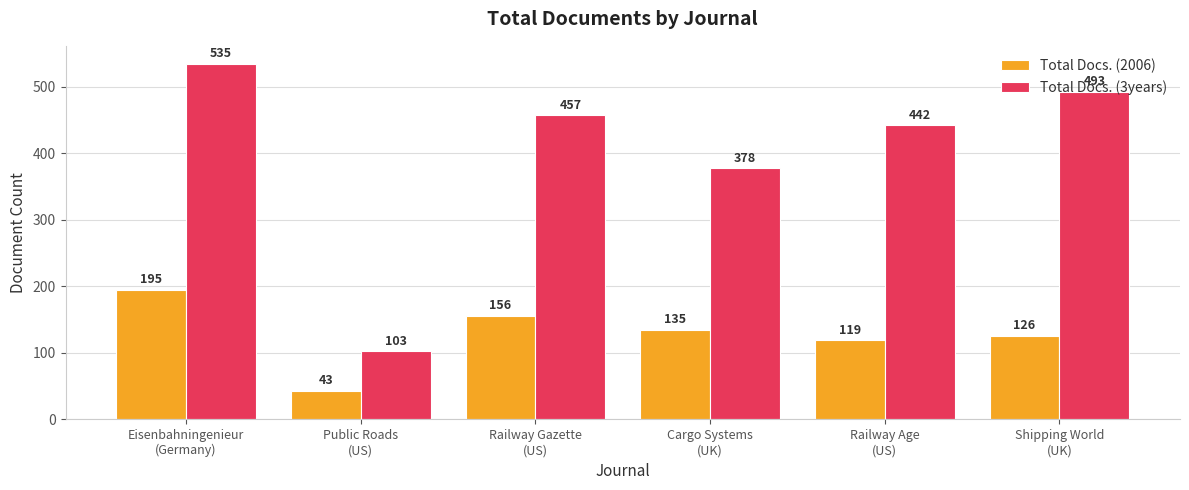

Rank the series by their maximum value, from highest to lowest.

Total Docs. (3years), Total Docs. (2006)